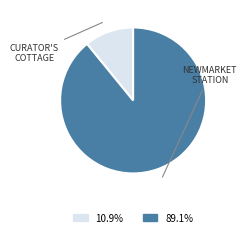

Is there a majority slice in this chart?

Yes